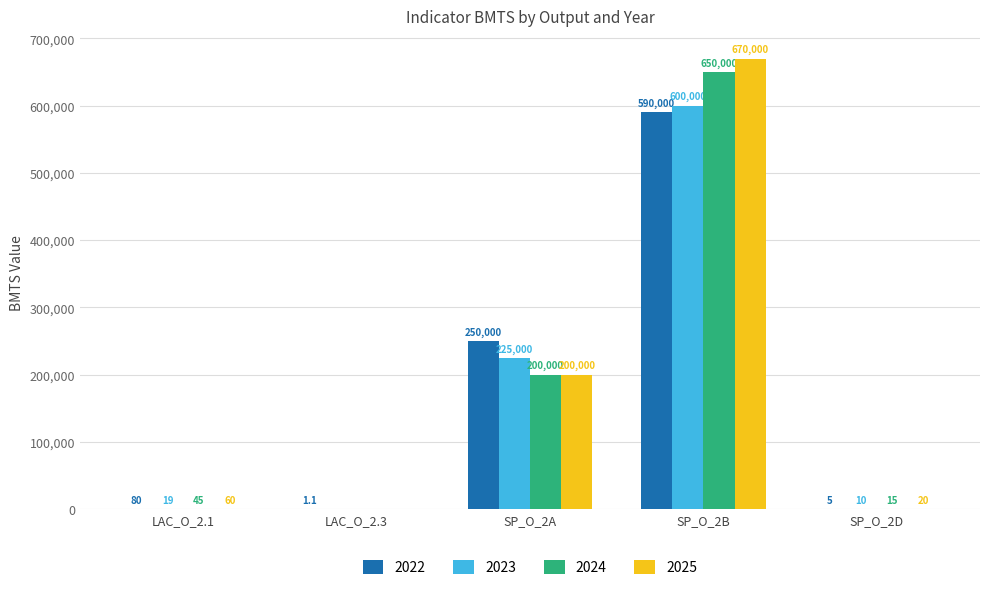

The 2022 series shows 590000.0 at SP_O_2B. True or false?

True